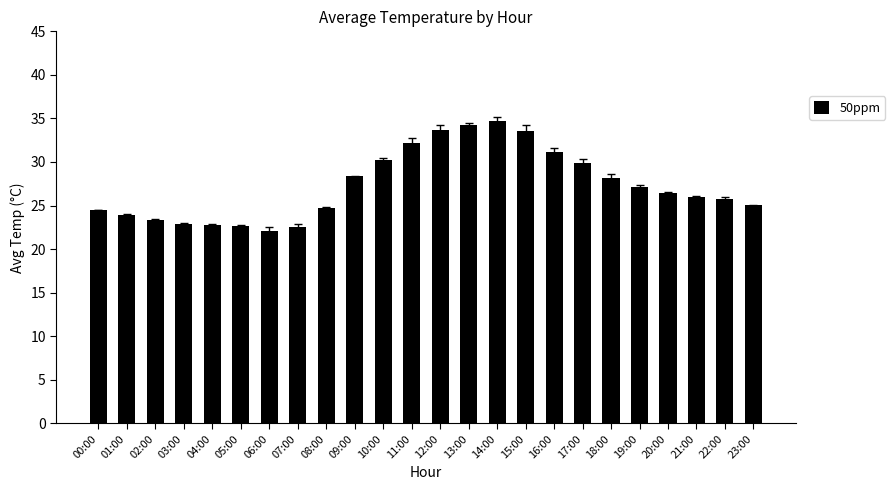

What is the sum of the values at 05:00 and 09:00?

51.0